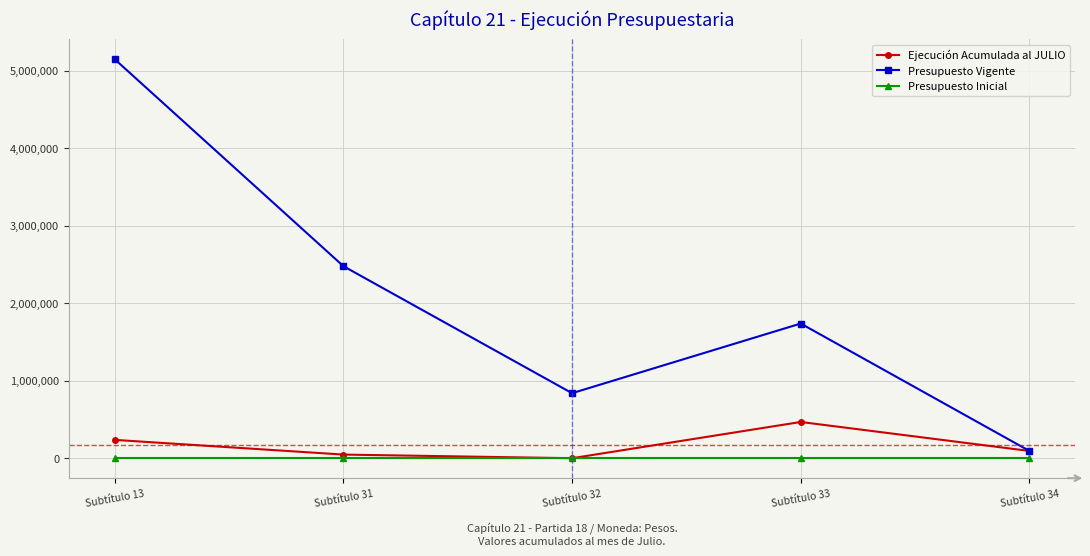

At how many categories does at least one series exceed 2547995?

1